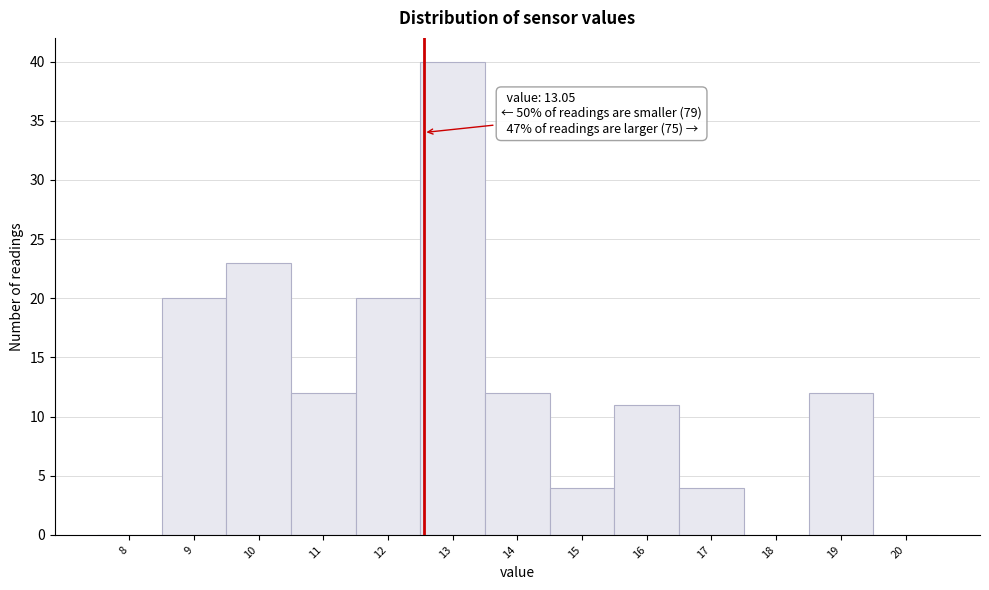

Reading left to right, extract all data points from this chart.

8=0	9=20	10=23	11=12	12=20	13=40	14=12	15=4	16=11	17=4	18=0	19=12	20=0